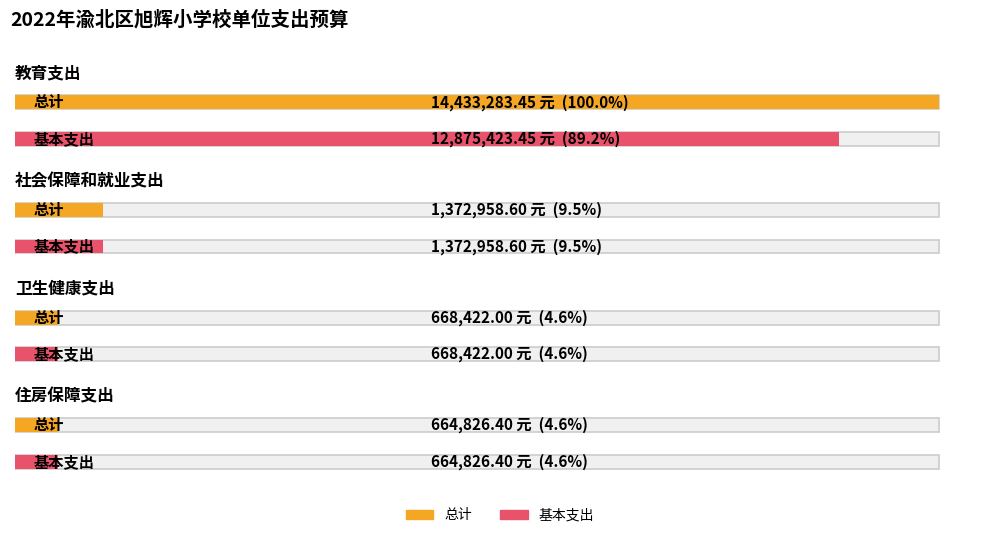

How many data points in 基本支出 are less than 1372958?

2